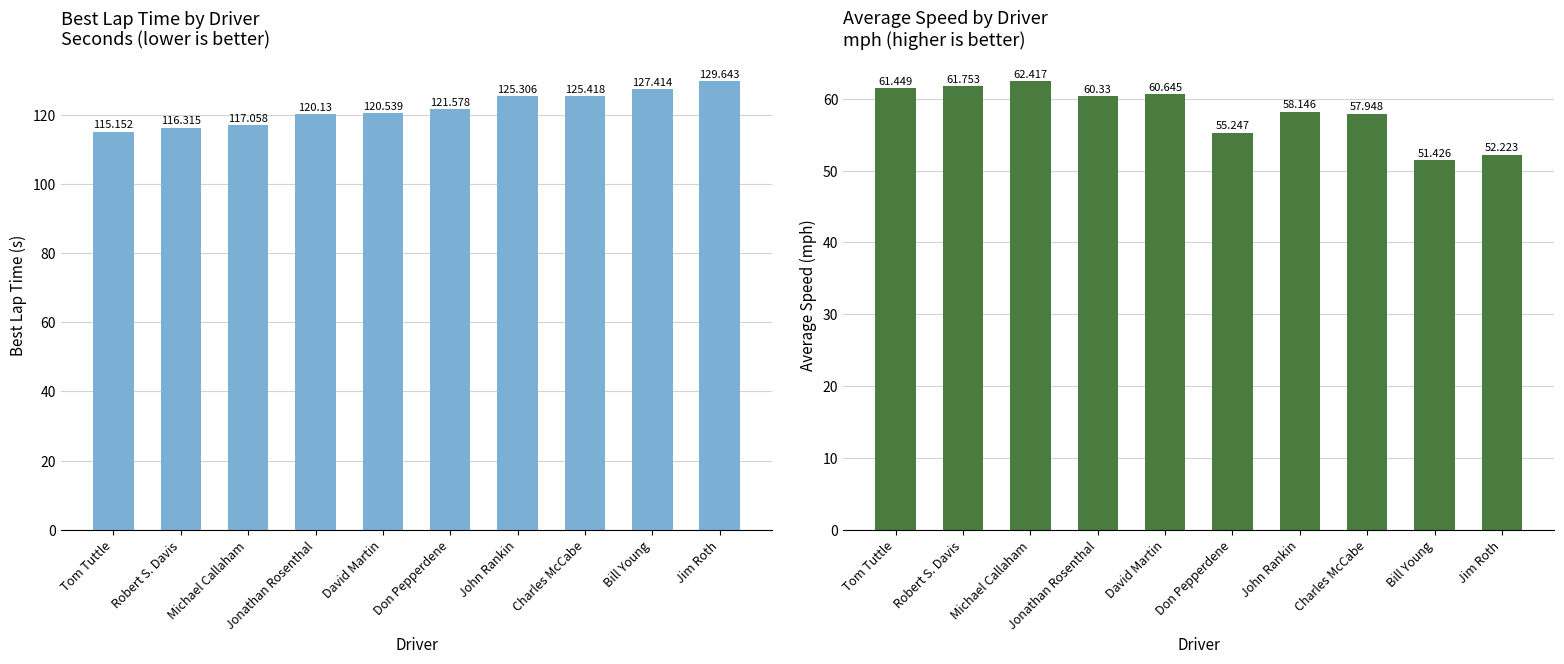

What is the difference between the maximum and minimum values in the Best Lap time series?

14.5